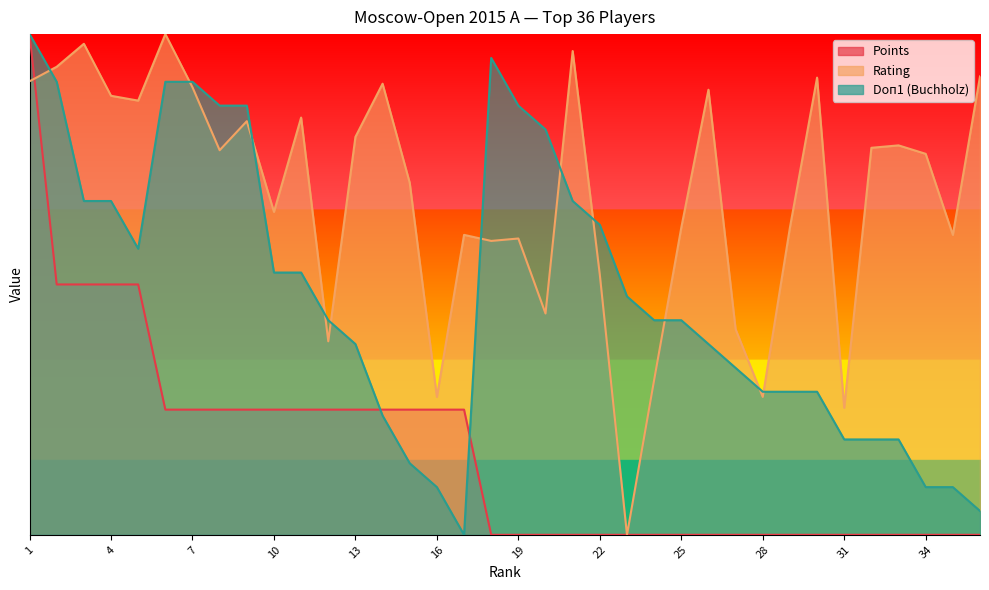

At how many categories does at least one series exceed 40?

36